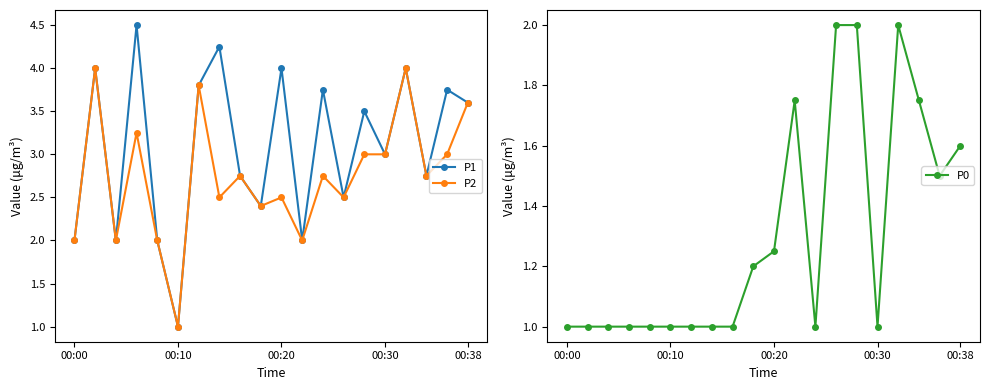

True or false: P0 has more than 1 interior local peaks.

True